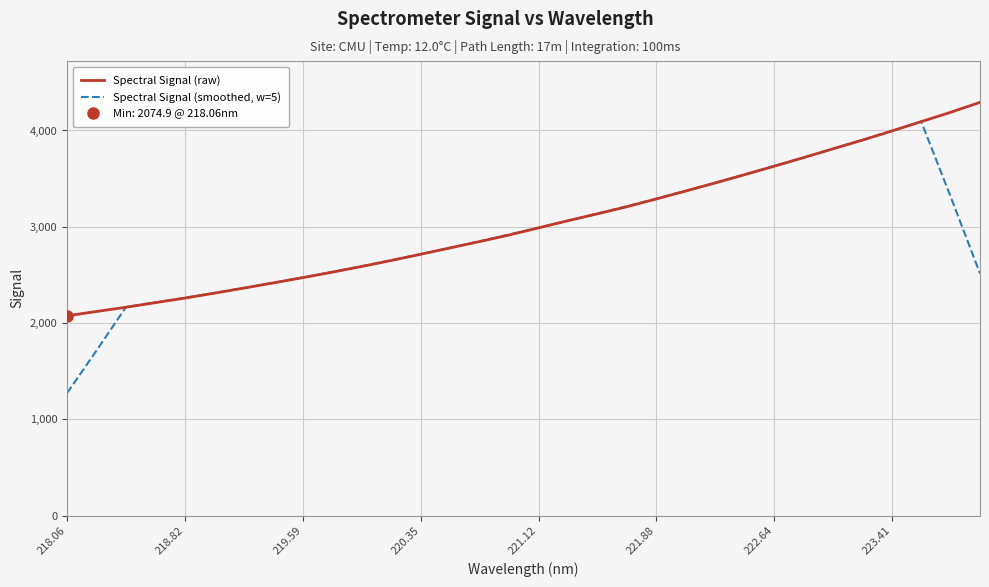

What is the maximum value for Spectral Signal (smoothed, w=5)?

4093.4